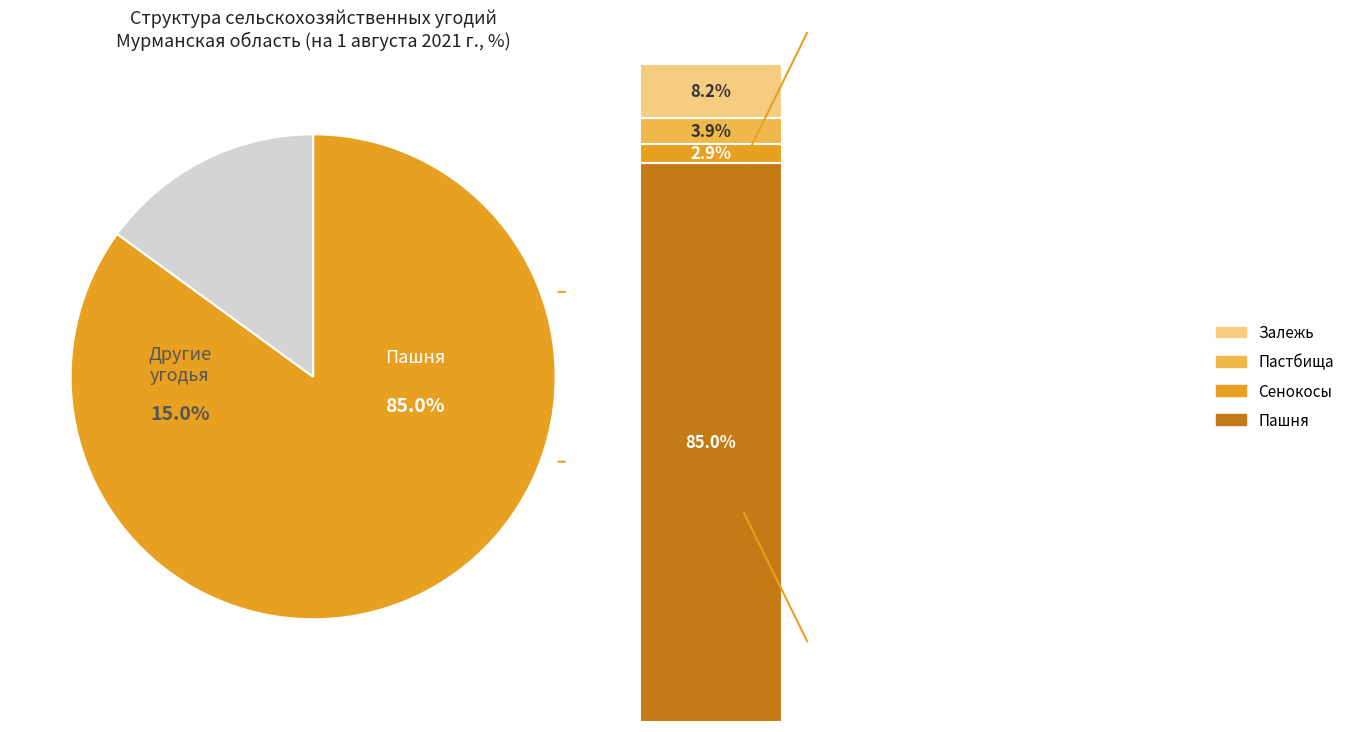

Does Сенокосы account for over 50% of the chart?

No